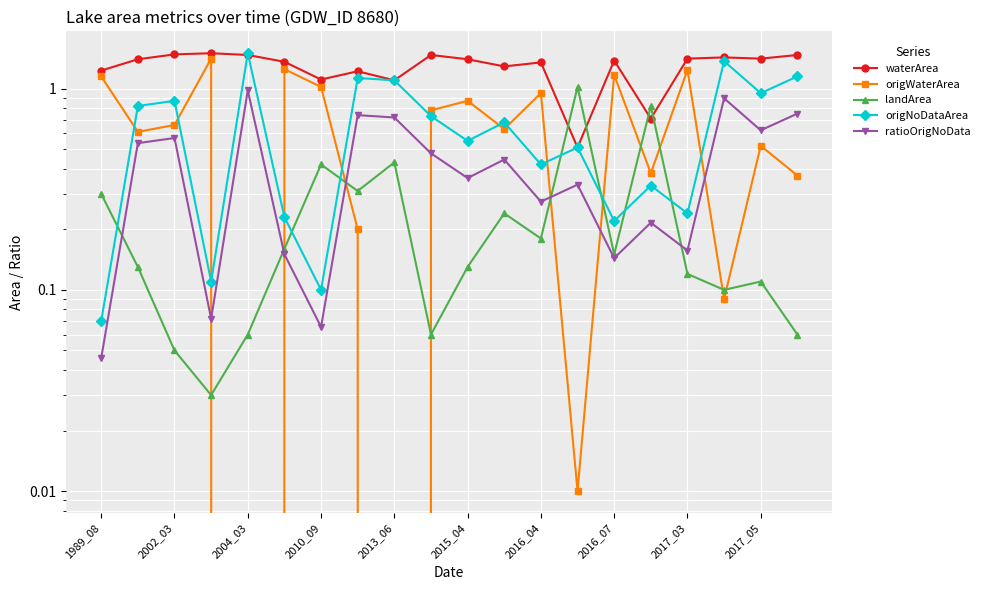

How many lines are shown in the chart?

5